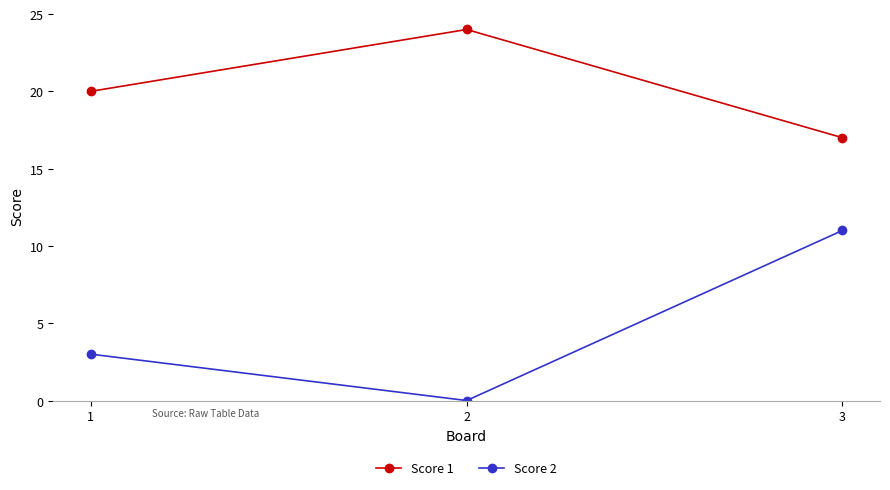

What are all the series names shown in the legend?

Score 1, Score 2